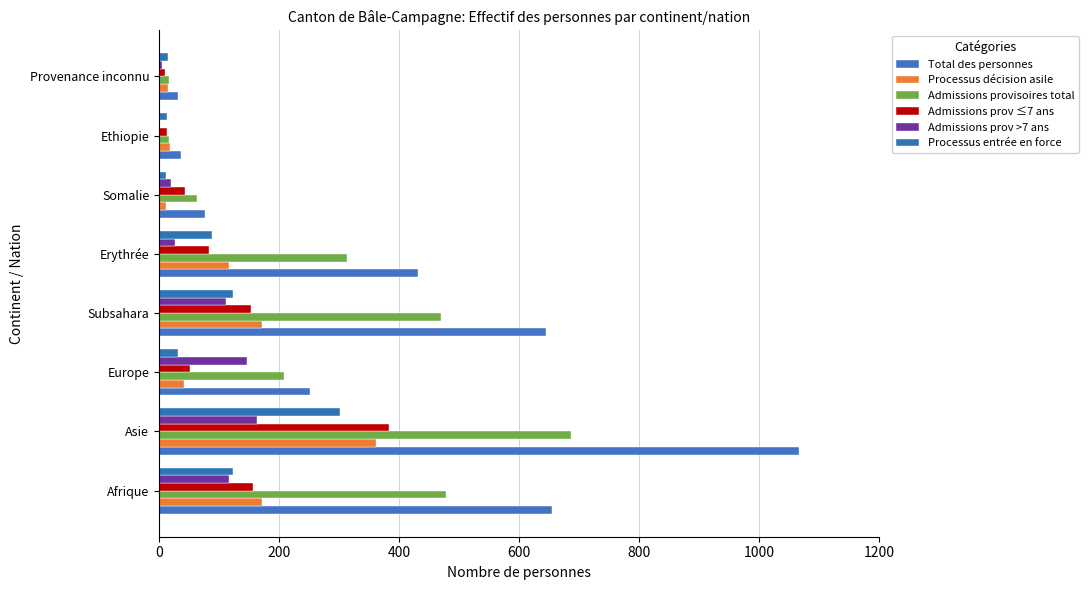

Reading right to left, list all the values displayed in this chart.

Total des personnes: 32	36	76	432	644	251	1066	655
Processus décision asile: 15	19	12	117	171	42	362	172
Admissions provisoires total: 16	17	63	314	470	208	687	479
Admissions prov ≤7 ans: 10	13	43	83	153	52	384	157
Admissions prov >7 ans: 5	2	20	27	111	147	164	116
Processus entrée en force: 15	13	11	88	123	31	302	123